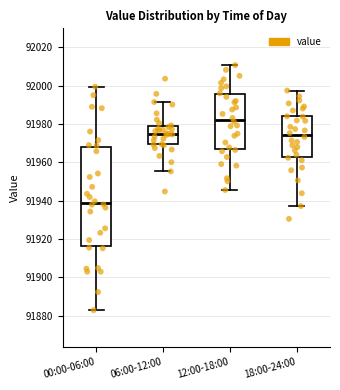

Which box's median line is the highest?

12:00-18:00